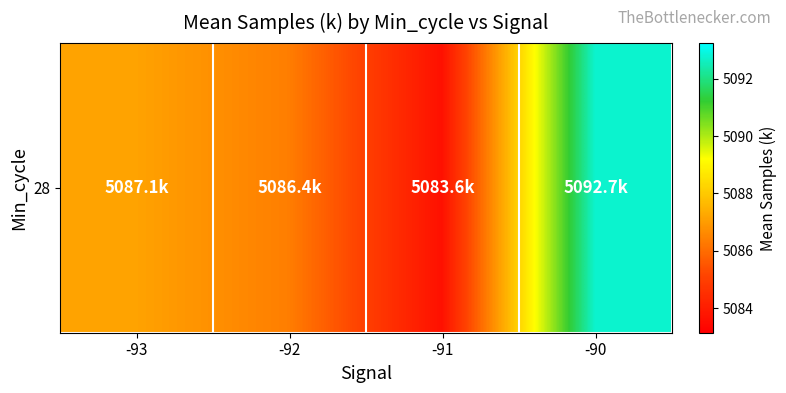

How many data points does each series have?

4